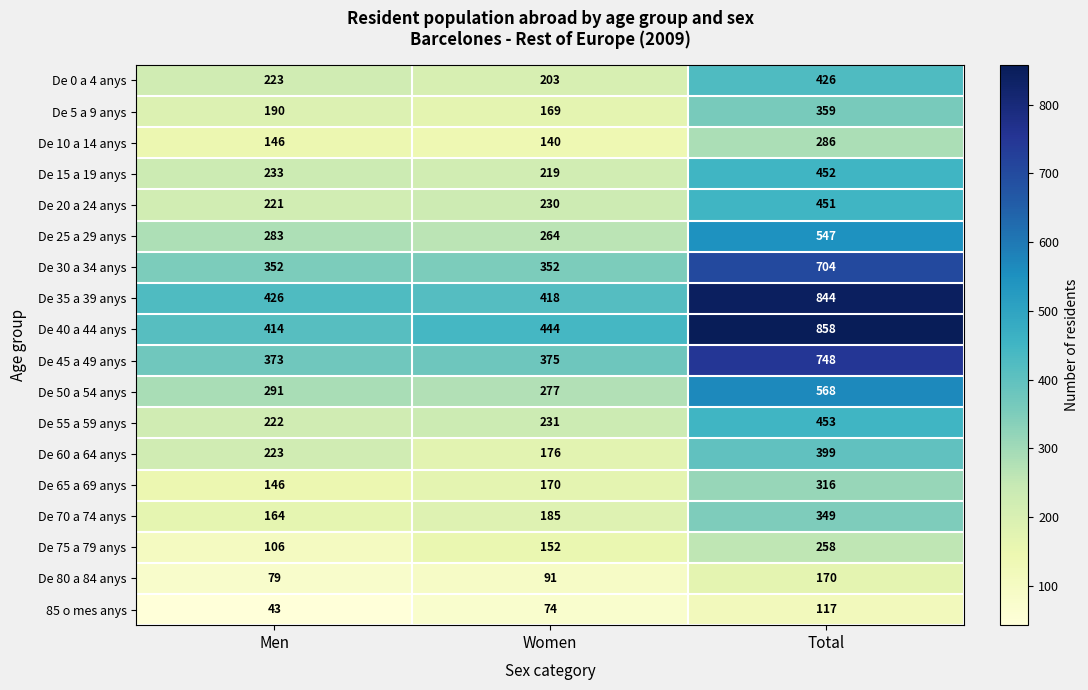

List the series in order of their peak value, lowest first.

85 o mes anys, De 80 a 84 anys, De 75 a 79 anys, De 10 a 14 anys, De 65 a 69 anys, De 70 a 74 anys, De 5 a 9 anys, De 60 a 64 anys, De 0 a 4 anys, De 20 a 24 anys, De 15 a 19 anys, De 55 a 59 anys, De 25 a 29 anys, De 50 a 54 anys, De 30 a 34 anys, De 45 a 49 anys, De 35 a 39 anys, De 40 a 44 anys